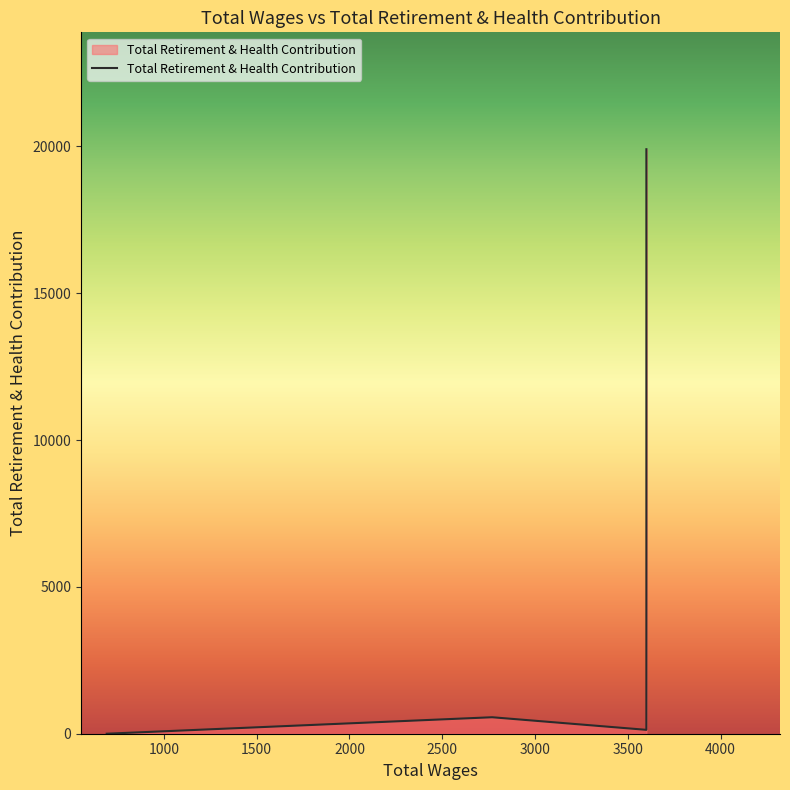

Where is the first local minimum?

3600.0